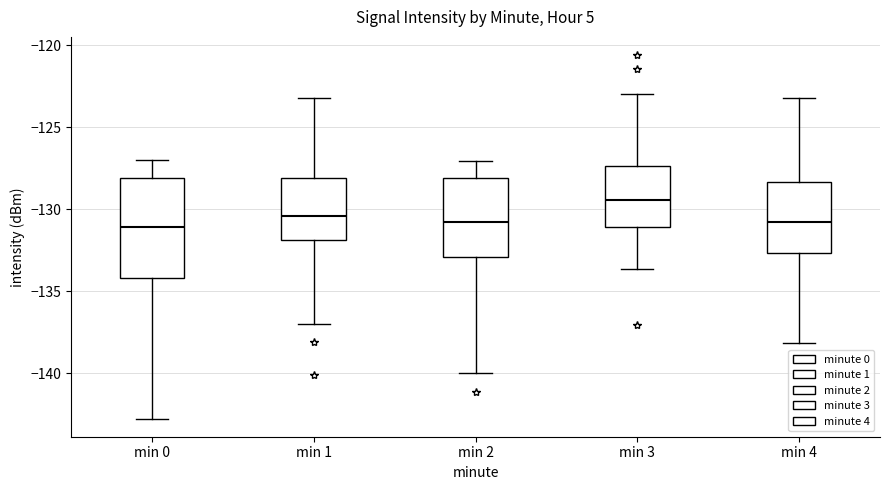

Reading left to right, transcribe this box plot: for each box, give where its median line is, the range the box spans, and where its two whiskers end, as read against the y-axis. The values are not printed on the chart, so give them approximately, as read against the axis.

min 0: median -131.0, box -134.0 to -128.0, whiskers -143.0 to -127.0
min 1: median -130.5, box -132.0 to -128.0, whiskers -137.0 to -123.0
min 2: median -131.0, box -133.0 to -128.0, whiskers -140.0 to -127.0
min 3: median -129.5, box -131.0 to -127.5, whiskers -133.5 to -123.0
min 4: median -131.0, box -132.5 to -128.5, whiskers -138.0 to -123.0